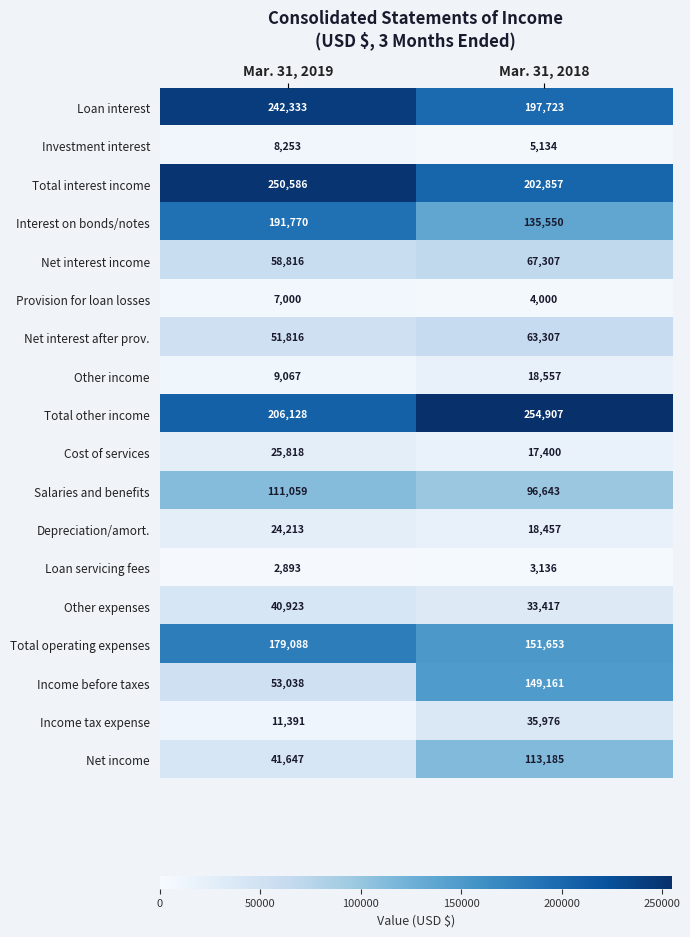

Which series has the widest spread of values?

Income before taxes